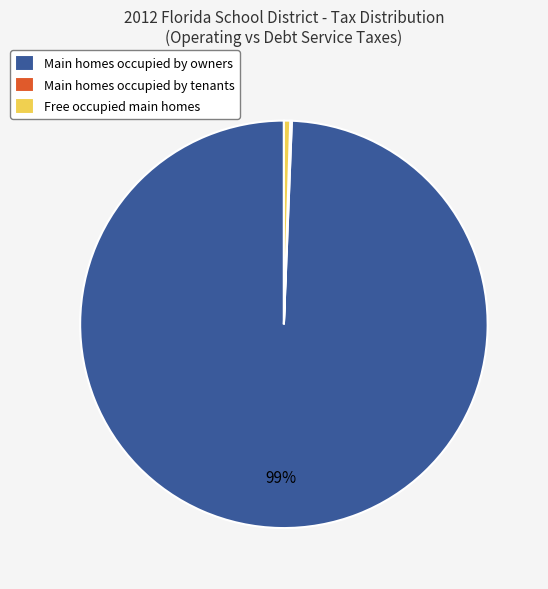

Between Free occupied main homes and Main homes occupied by owners, which is larger?

Main homes occupied by owners